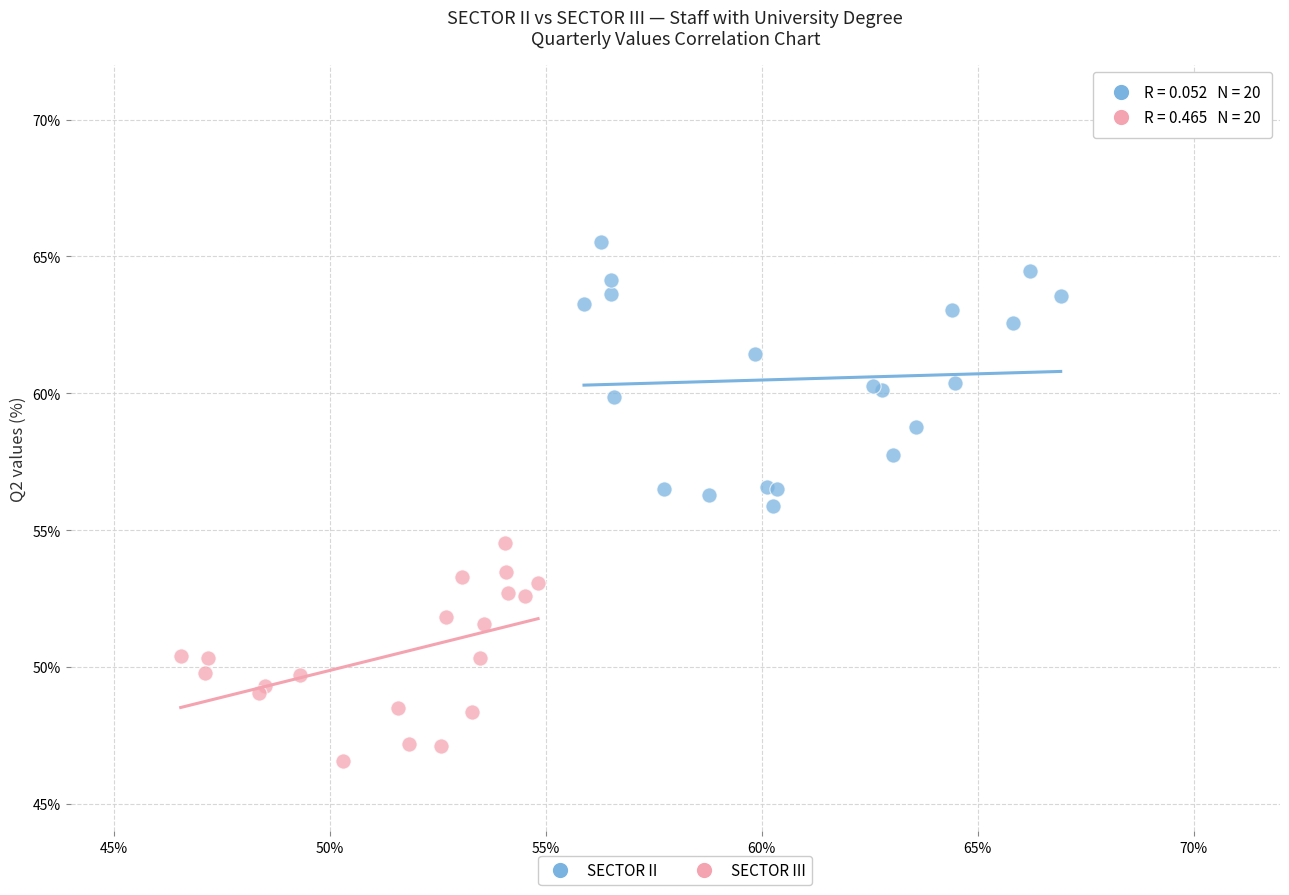

What are all the series names shown in the legend?

SECTOR II, SECTOR III